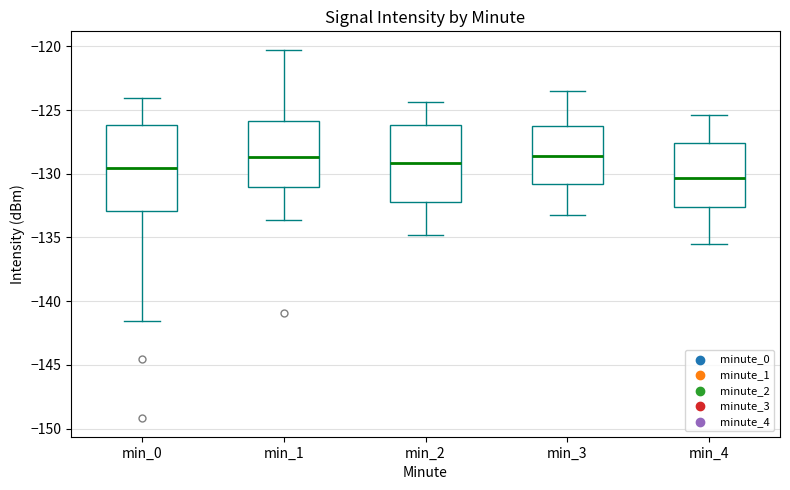

Which box's median line is the lowest?

min_4